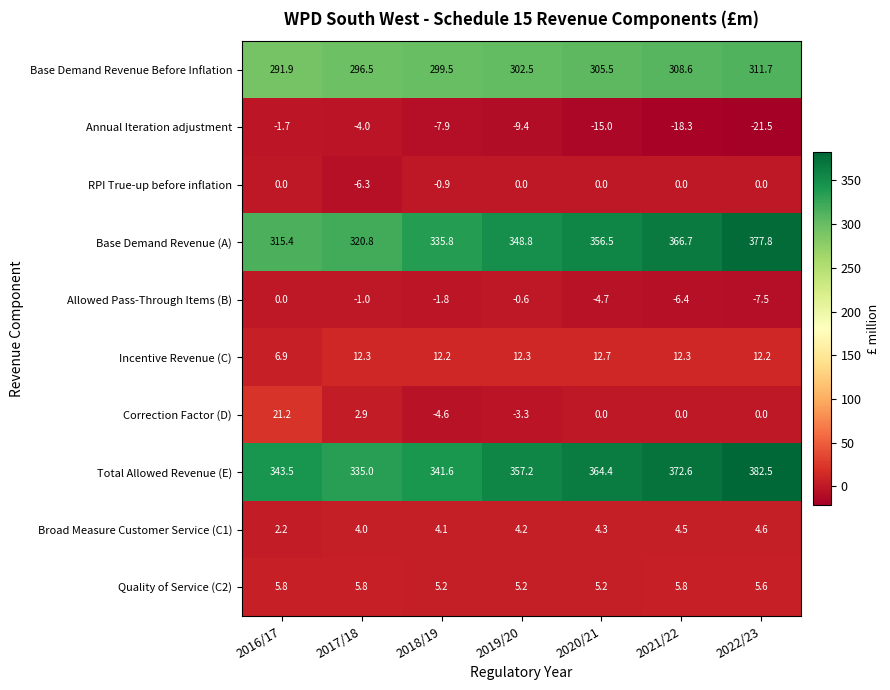

What is the sum of the Total Allowed Revenue (E) values at 2018/19 and 2021/22?

714.2